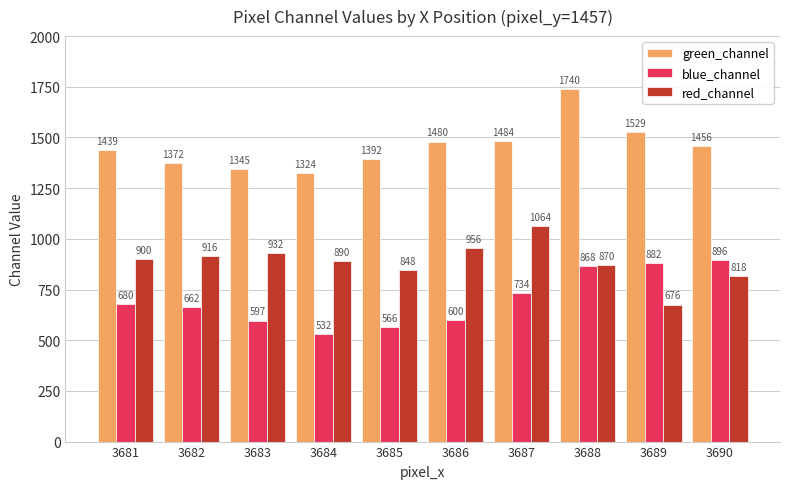

Reading right to left, list all the values displayed in this chart.

green_channel: 1456	1529	1740	1484	1480	1392	1324	1345	1372	1439
blue_channel: 896	882	868	734	600	566	532	597	662	680
red_channel: 818	676	870	1064	956	848	890	932	916	900